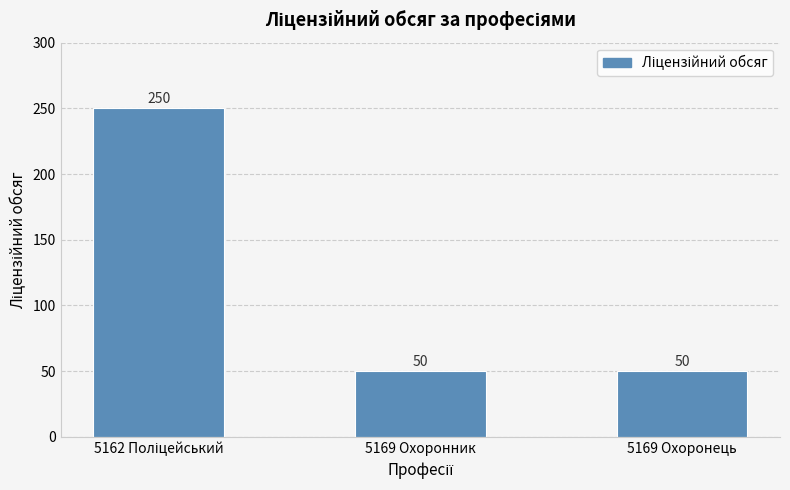

What is the average value?

117